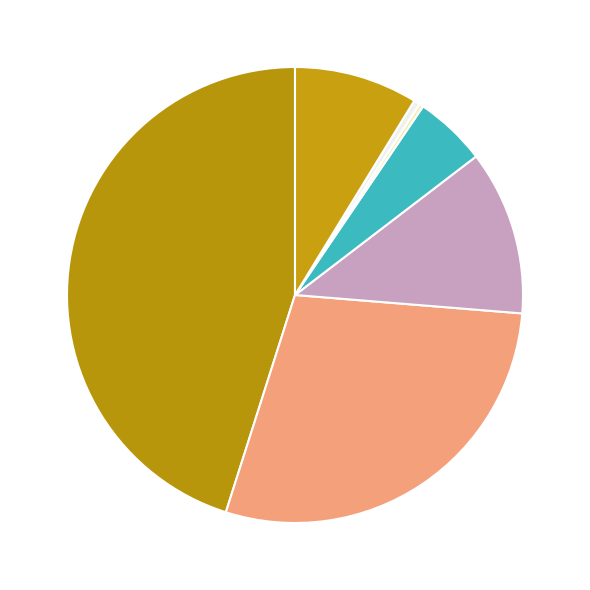

Count the number of slices in the pie.

7